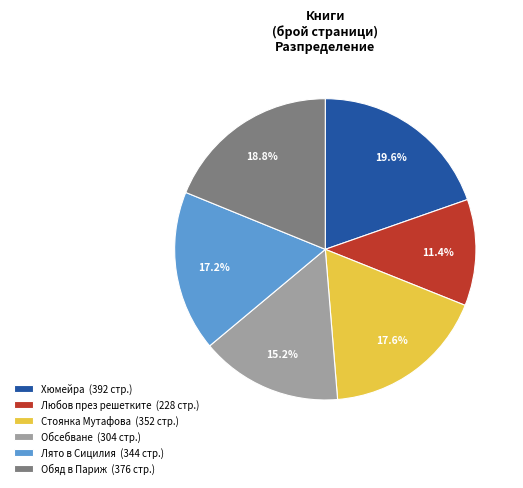

What percentage do Любов през решетките (228 стр.) and Стоянка Мутафова (352 стр.) together represent?

29.1%